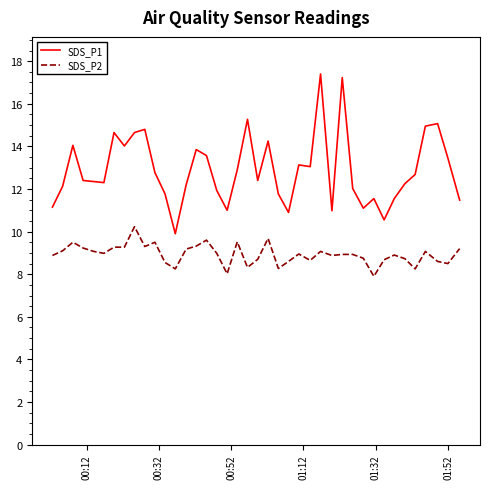

What is the difference between the maximum and minimum values in the SDS_P2 series?

2.3